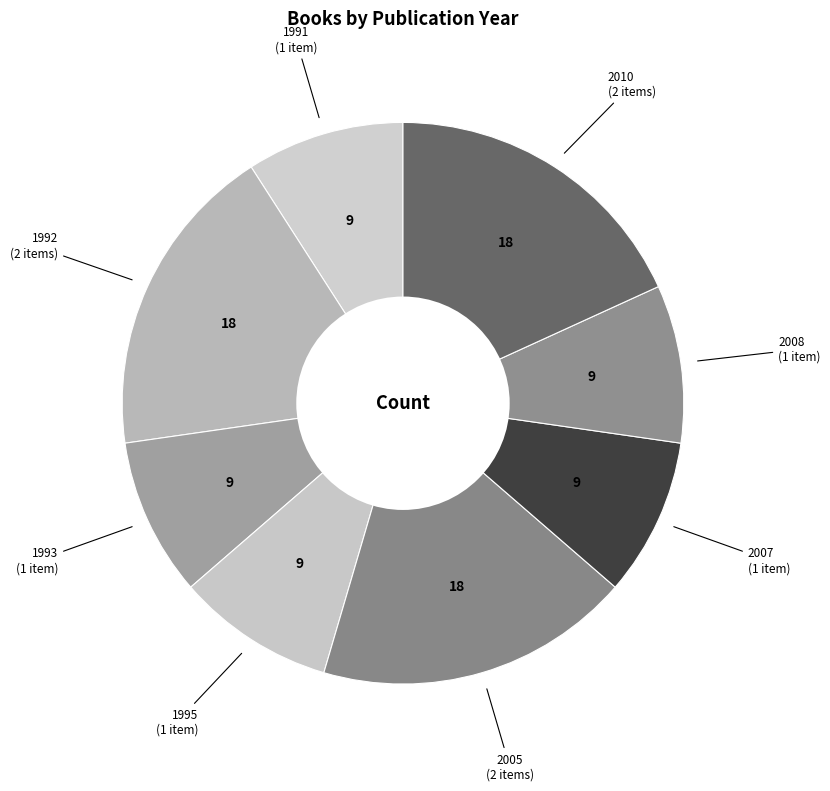

How many slices are in this pie chart?

8